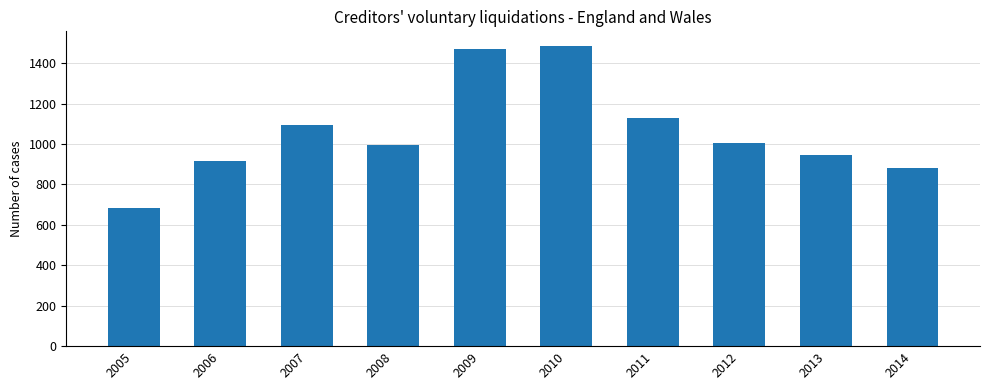

Which label corresponds to the largest value in the chart?

2010